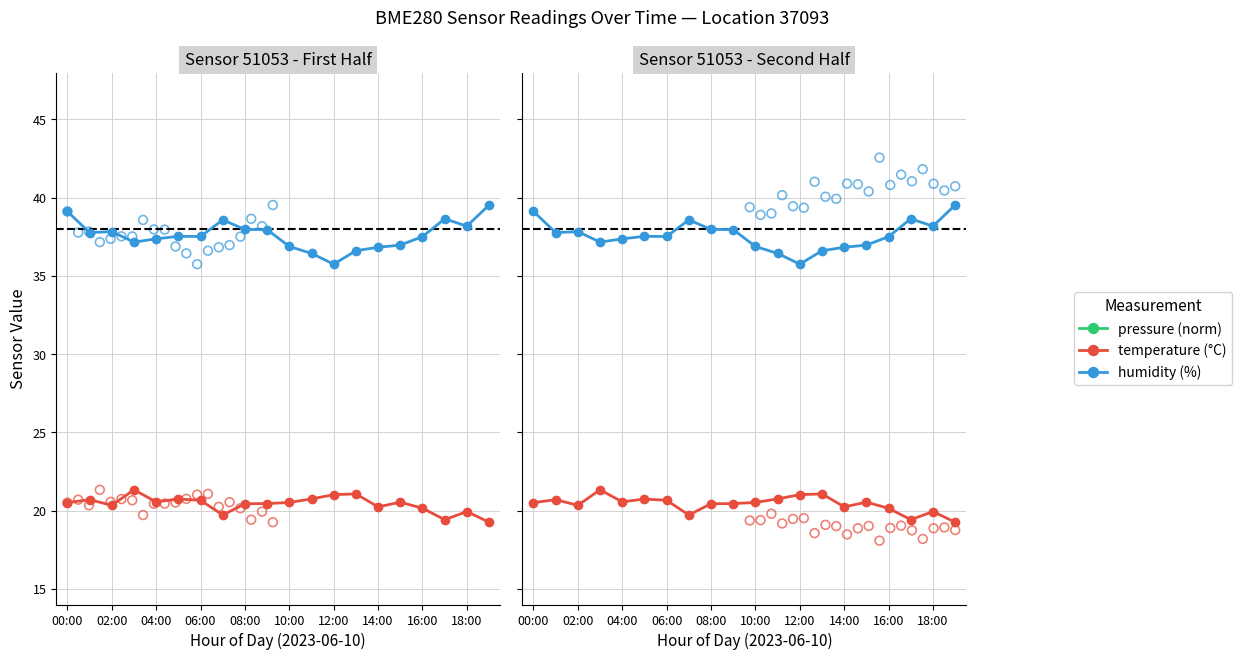

Is the value of pressure (norm) at 17 greater than the value of temperature (°C) at 08:00?

No